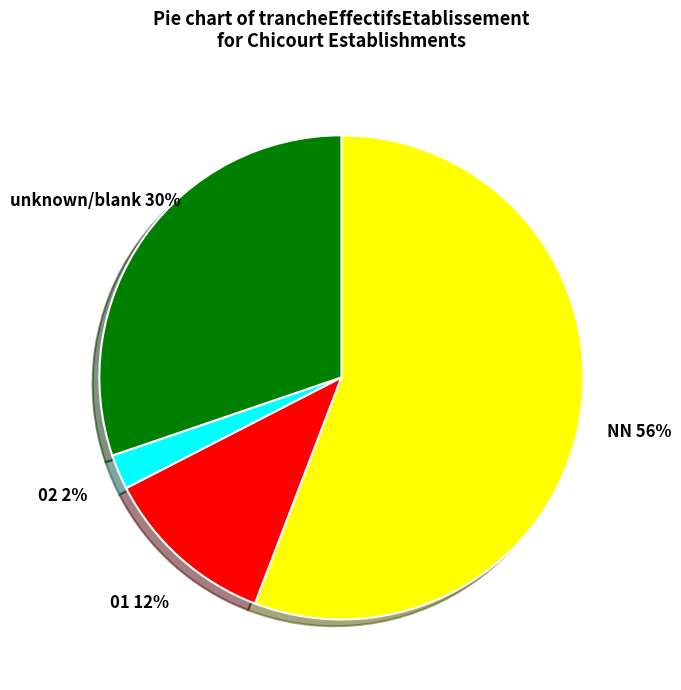

To the nearest percent, what is the average slice percentage?

25%